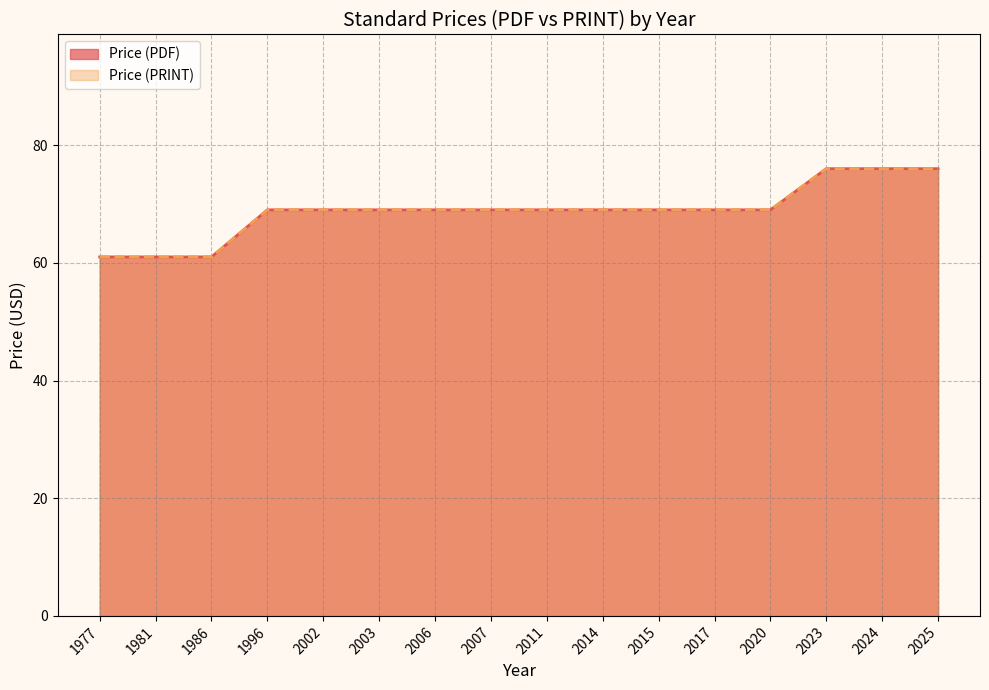

Which category has the highest value across all series?

2023